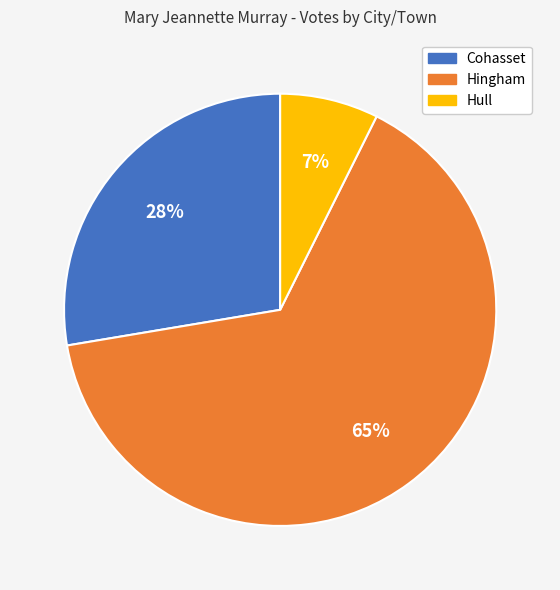

Is the sum of Hingham and Cohasset greater than half?

Yes